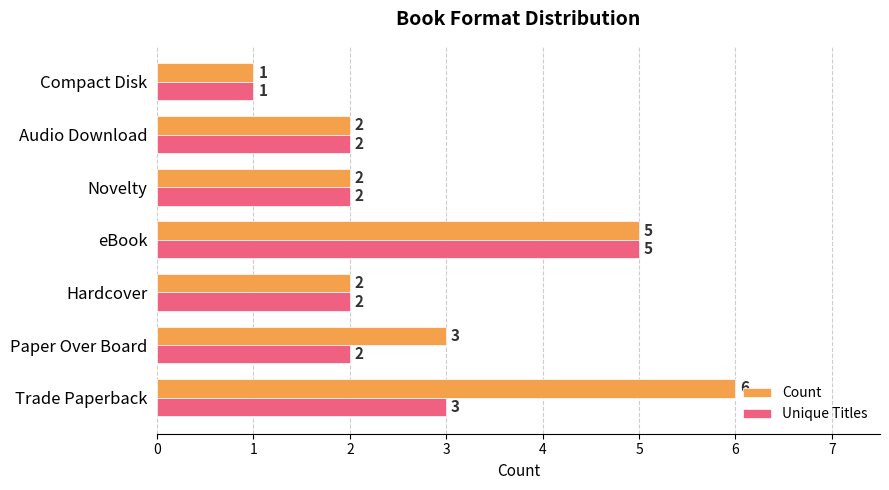

What is the sum of all Unique Titles values?

17